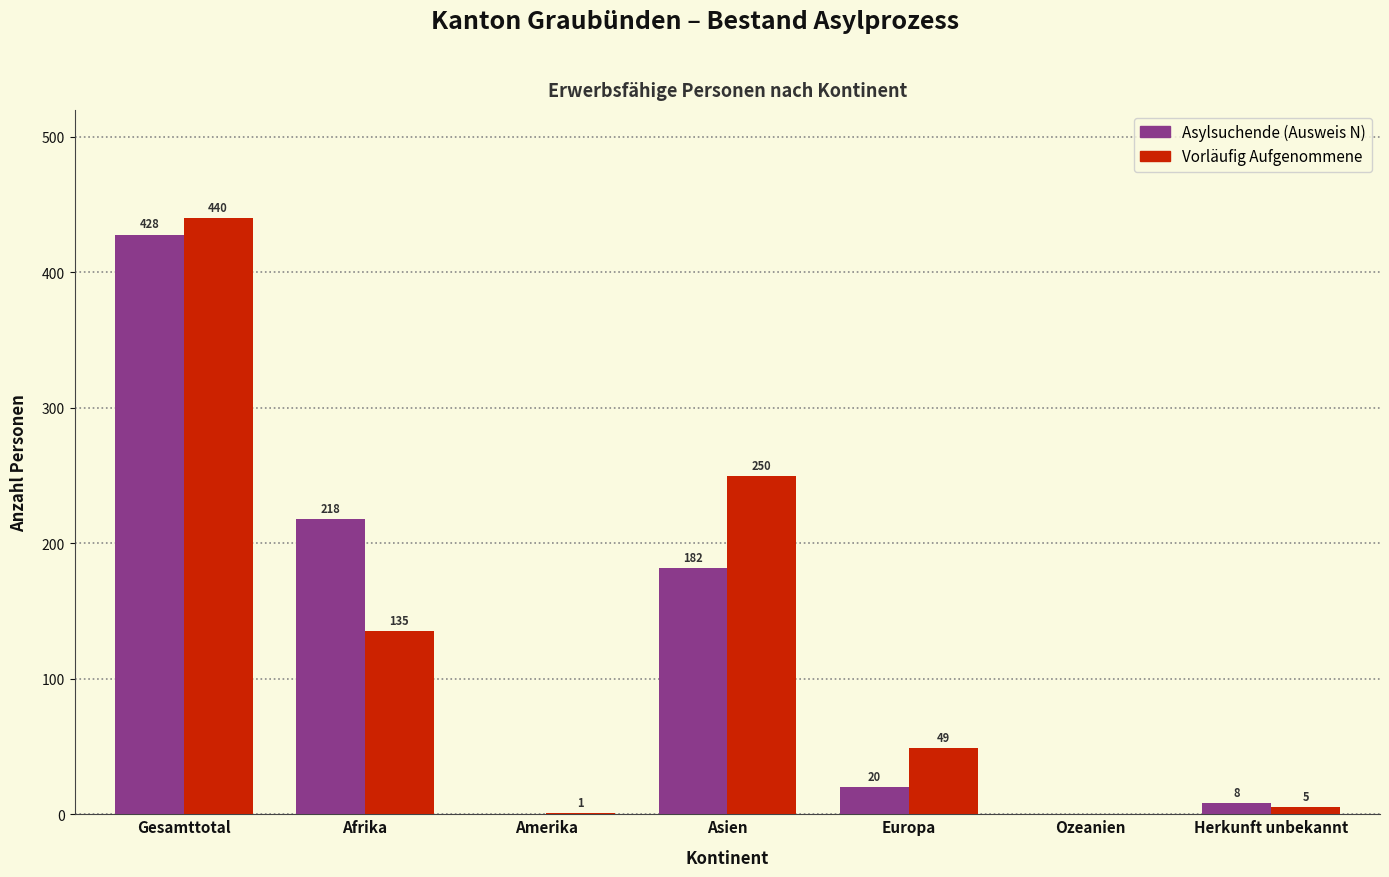

Reading right to left, transcribe all the data shown in this chart.

Asylsuchende (Ausweis N): Herkunft unbekannt=8	Ozeanien=0	Europa=20	Asien=182	Amerika=0	Afrika=218	Gesamttotal=428
Vorläufig Aufgenommene: Herkunft unbekannt=5	Ozeanien=0	Europa=49	Asien=250	Amerika=1	Afrika=135	Gesamttotal=440